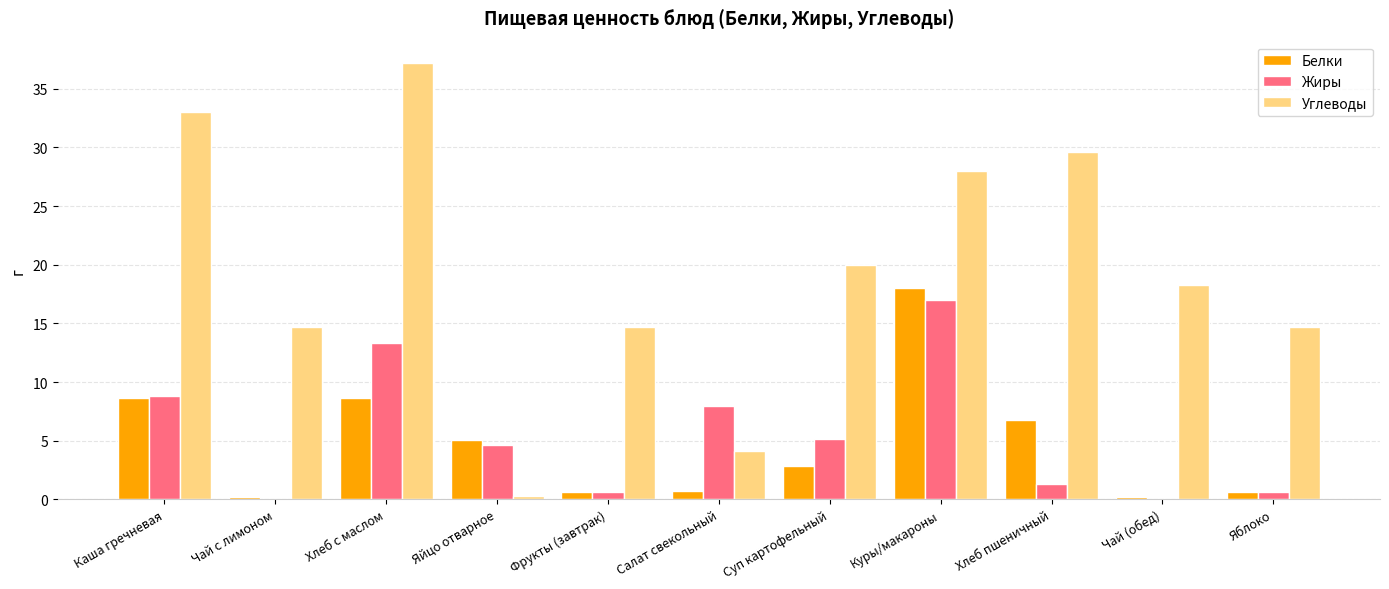

Is it true that Жиры equals 1.5 at Яйцо отварное?

False